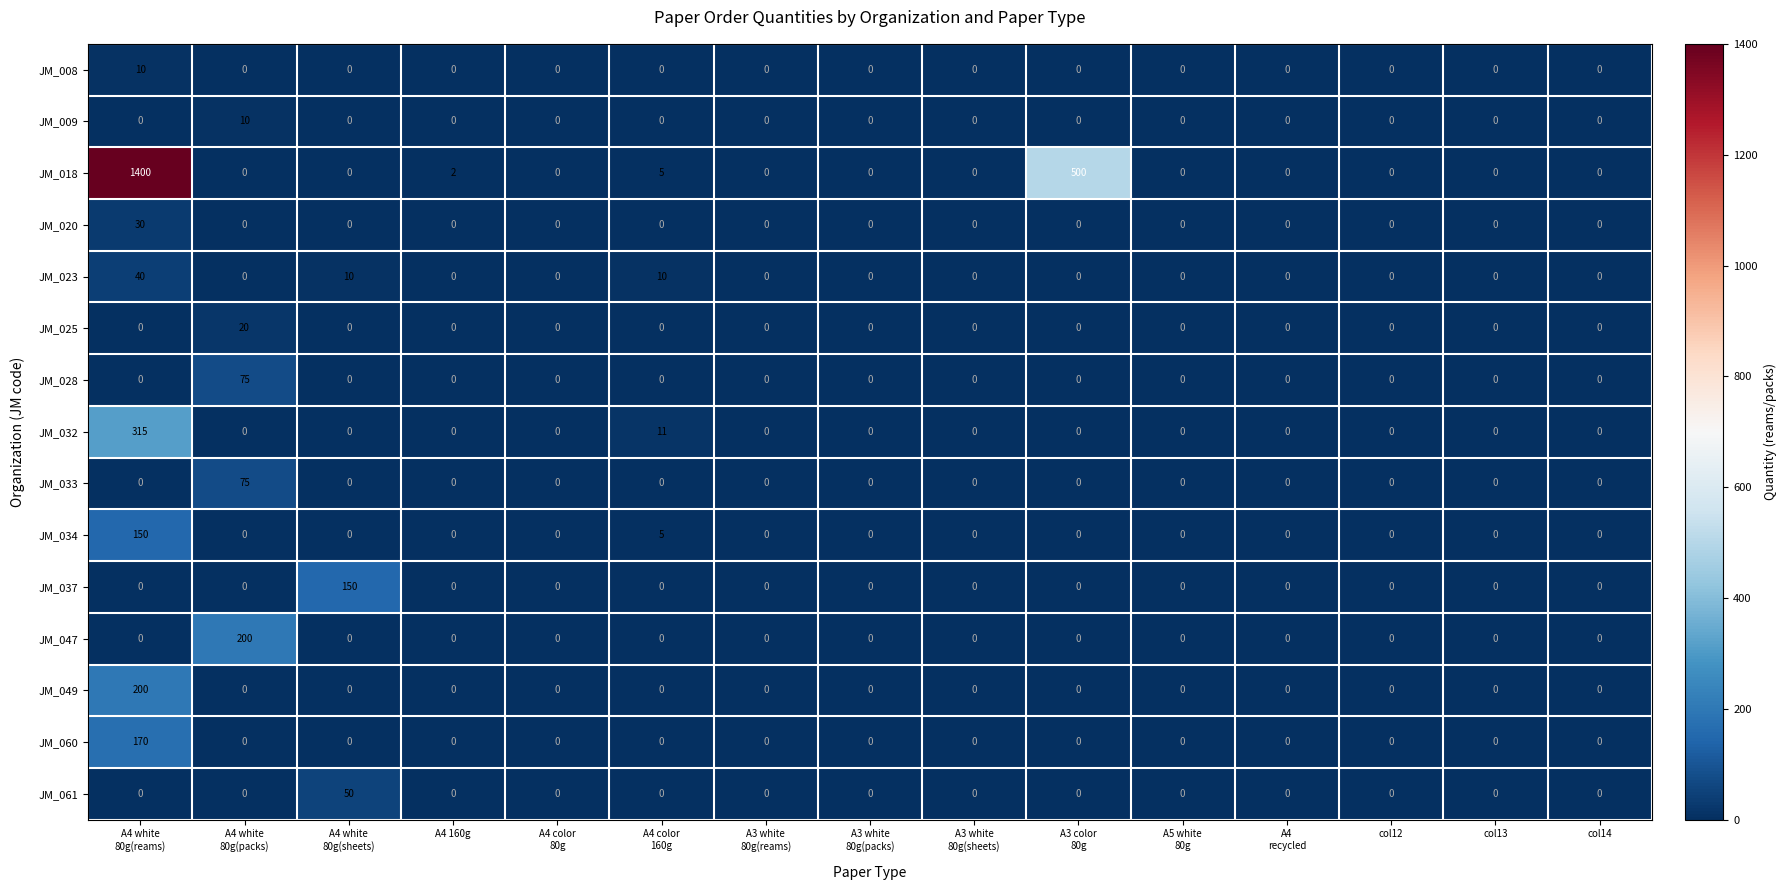

Which series has the widest spread of values?

JM_018